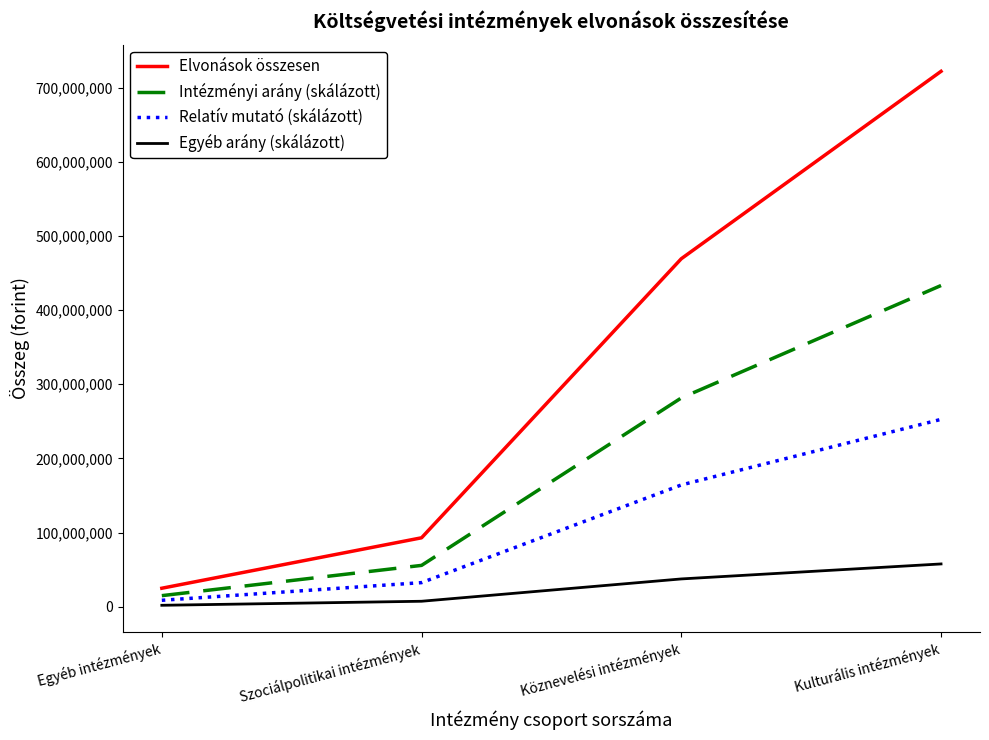

True or false: Elvonások összesen has more than 0 points higher than both neighbors.

False